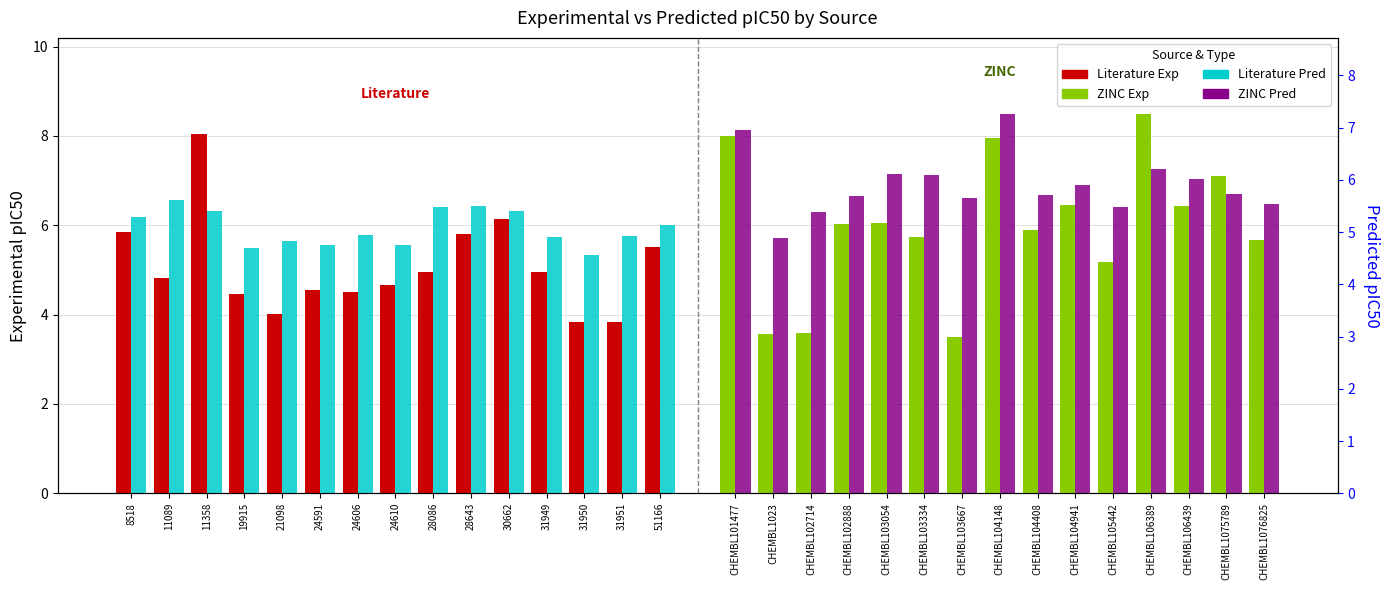

What is the value of the ZINC Exp bar at the 15th from the left?

5.7